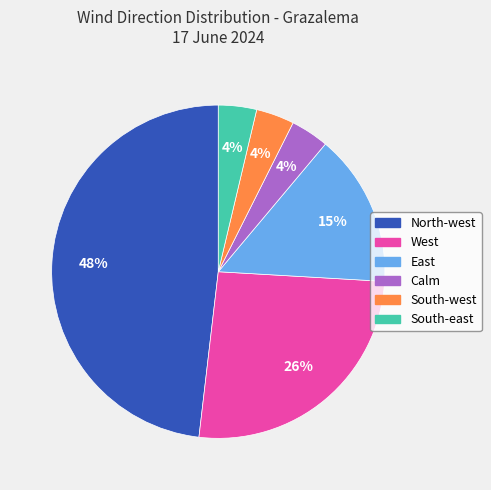

Which slice is the largest?

North-west